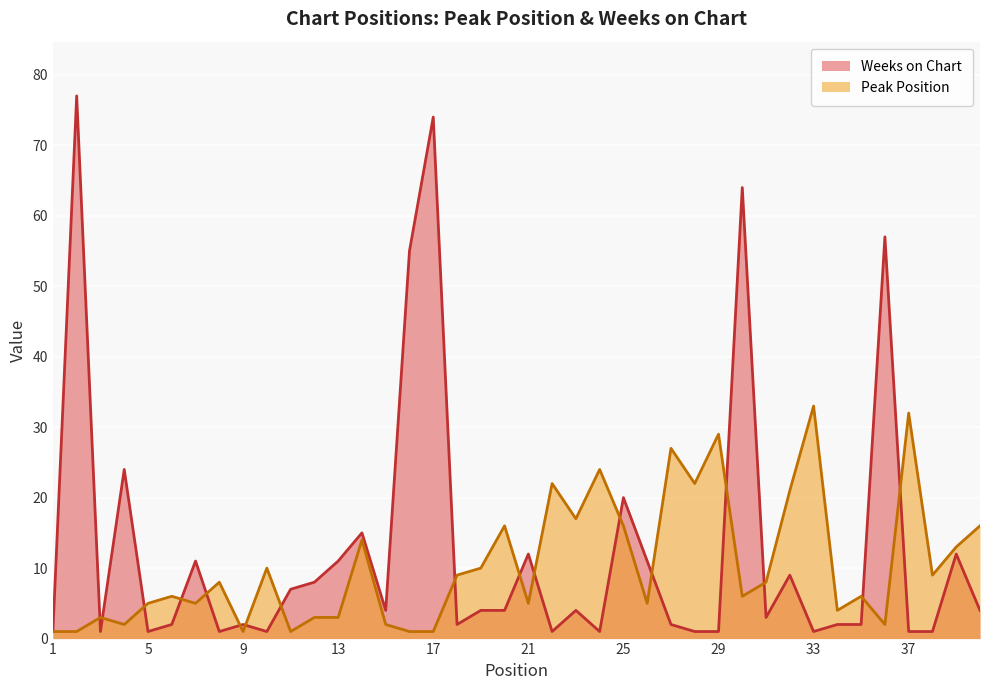

Does the chart display data point markers on the line(s)?

No